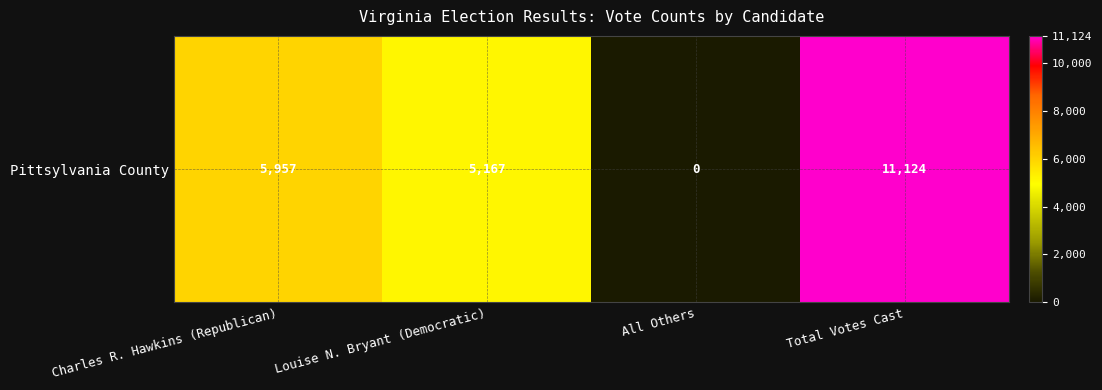

Between Total Votes Cast and Charles R. Hawkins (Republican), which is larger?

Total Votes Cast